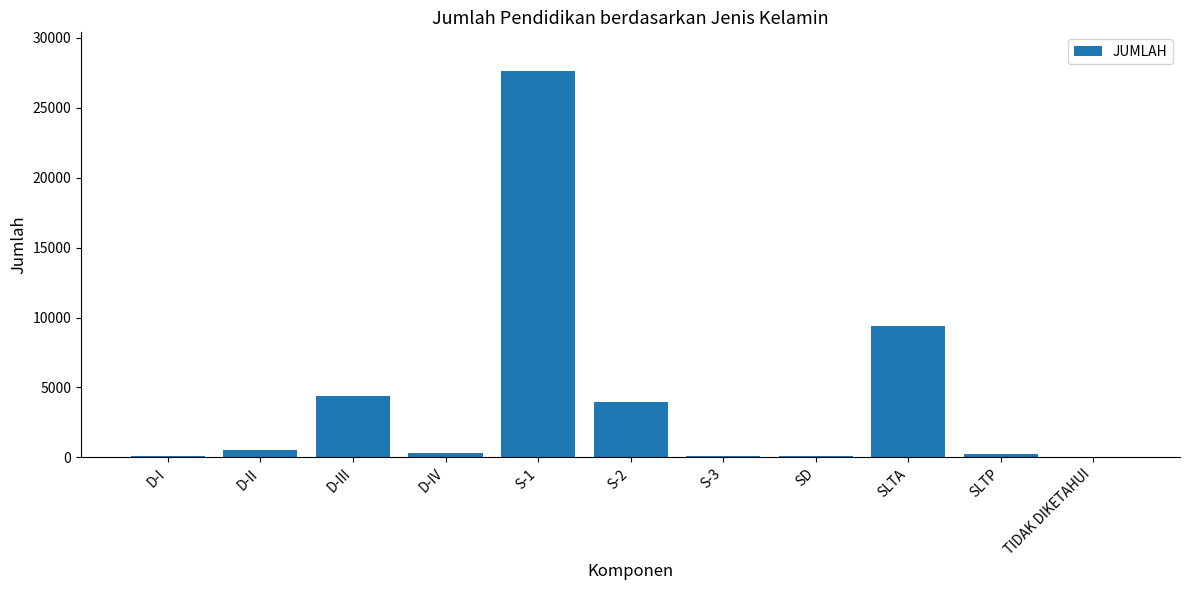

Where does the data first go above 284?

D-II